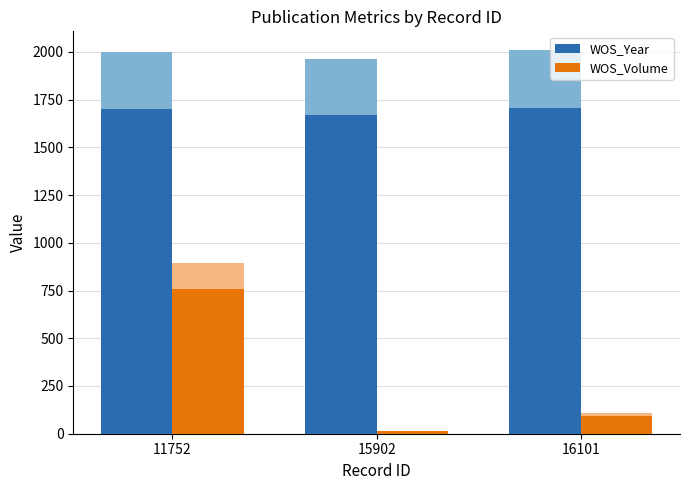

How many groups of bars are there?

3